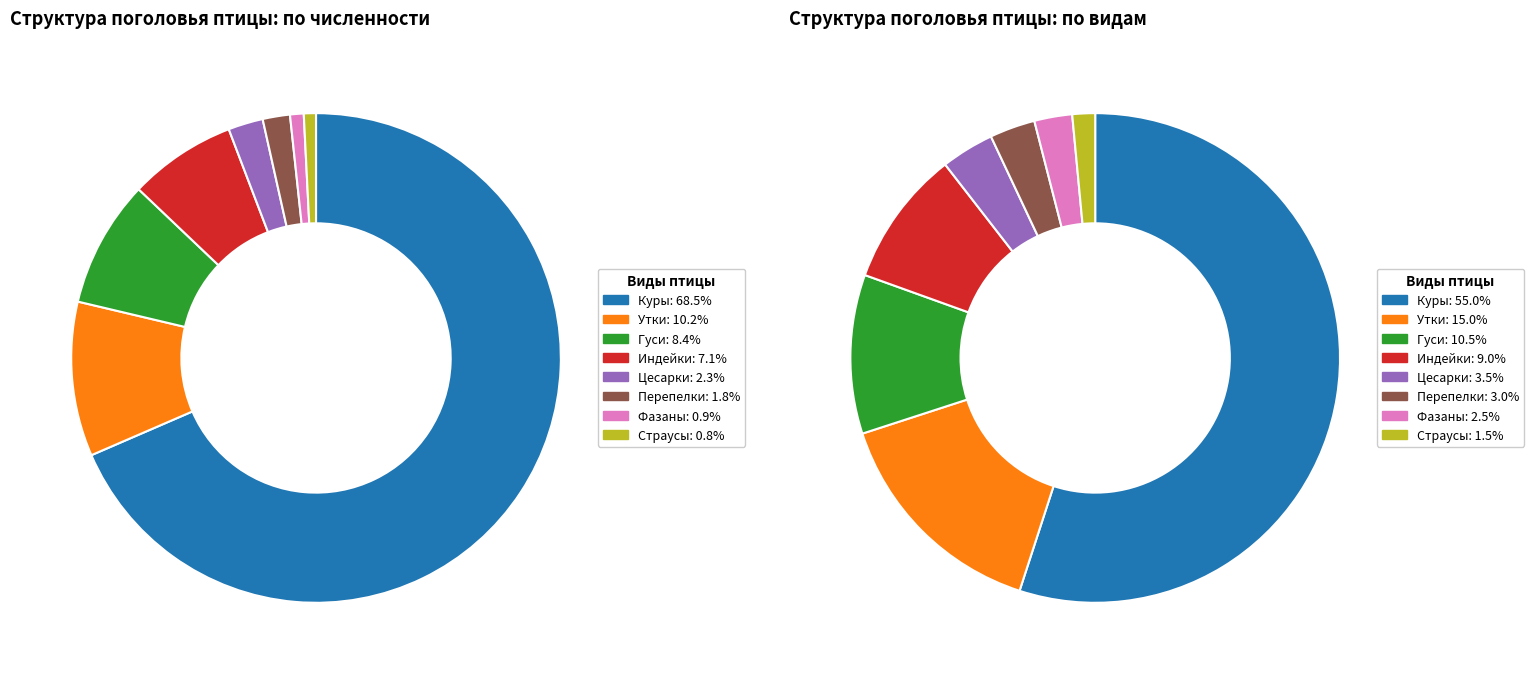

Is it true that Страусы is 6% of the pie?

False